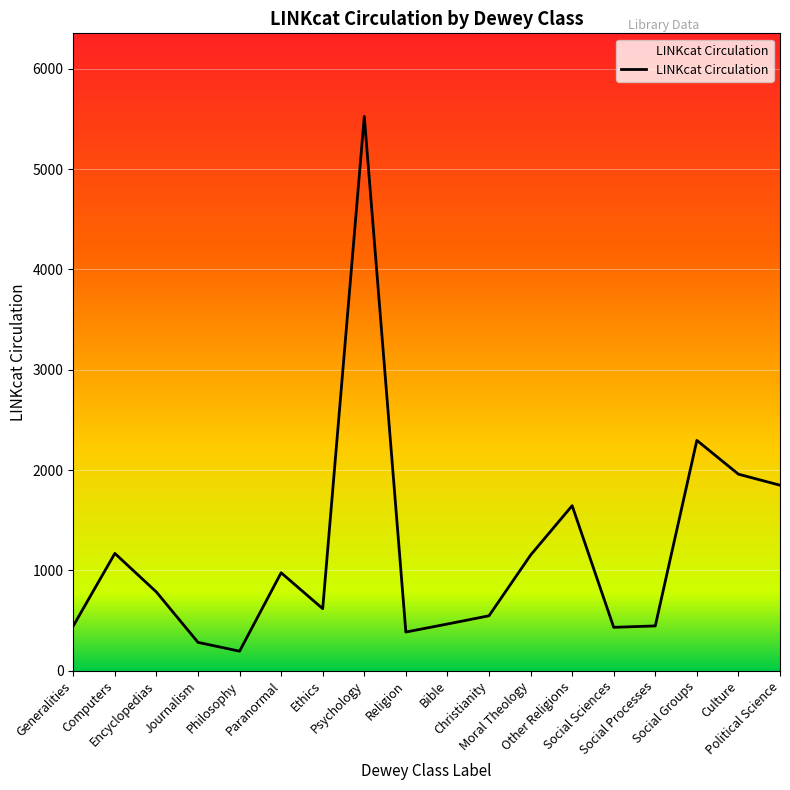

What is the difference between the maximum and minimum values?

5332